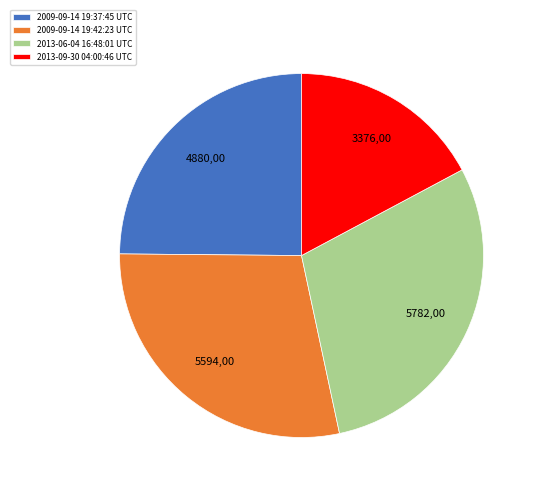

Rank the categories by value from highest to lowest.

2013-06-04 16:48:01 UTC, 2009-09-14 19:42:23 UTC, 2009-09-14 19:37:45 UTC, 2013-09-30 04:00:46 UTC